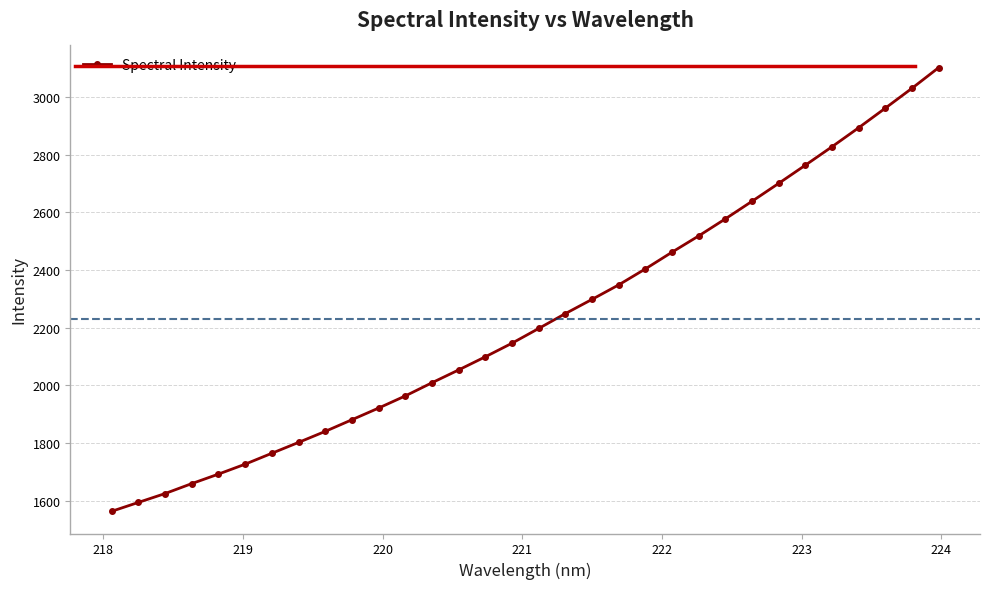

What is the difference between the maximum and second lowest values?

1507.0